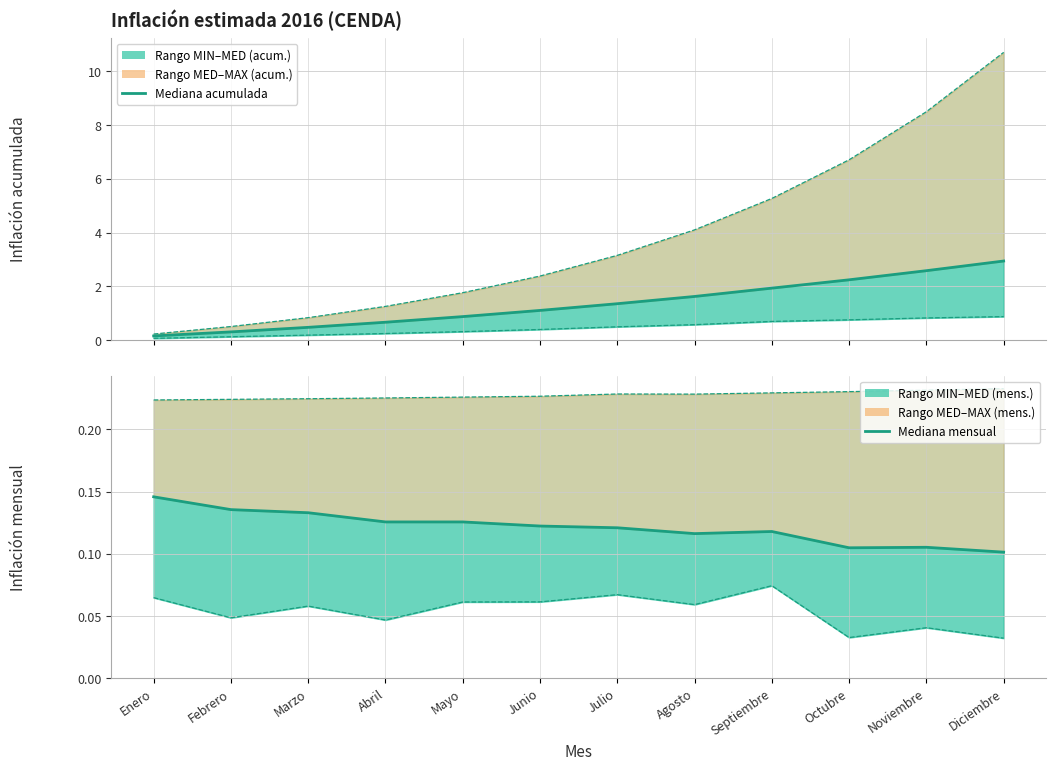

Which series changed the most between Febrero and Agosto?

MAX acumulada